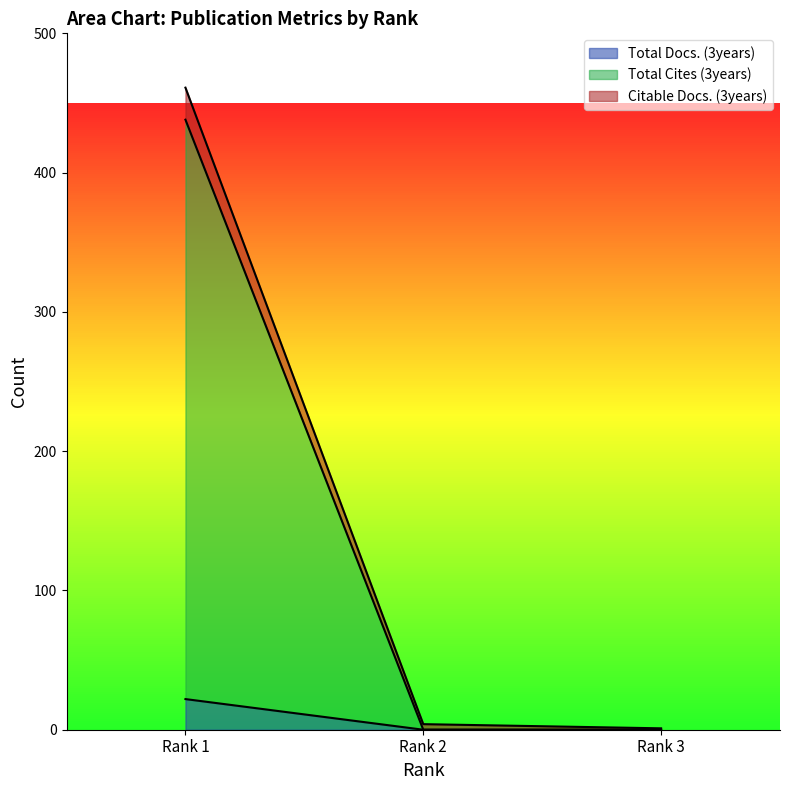

How many series are shown in this chart?

3